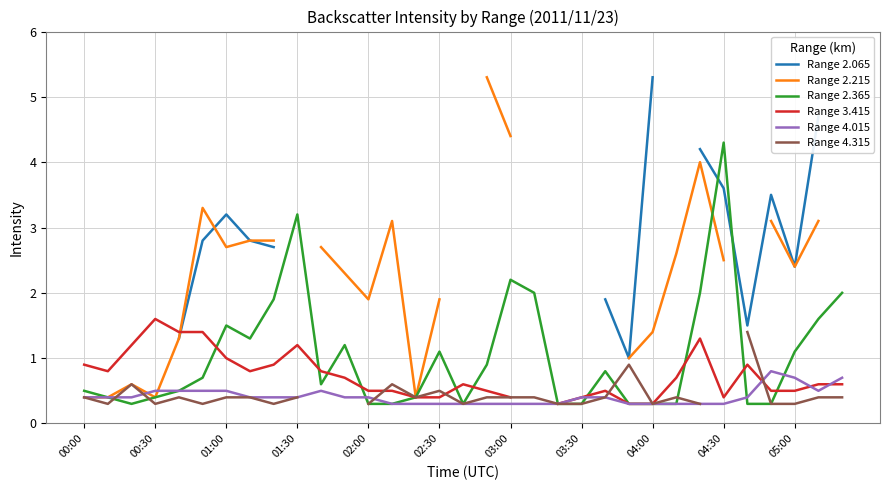

What is the label of the 33rd point from the right?

00:00